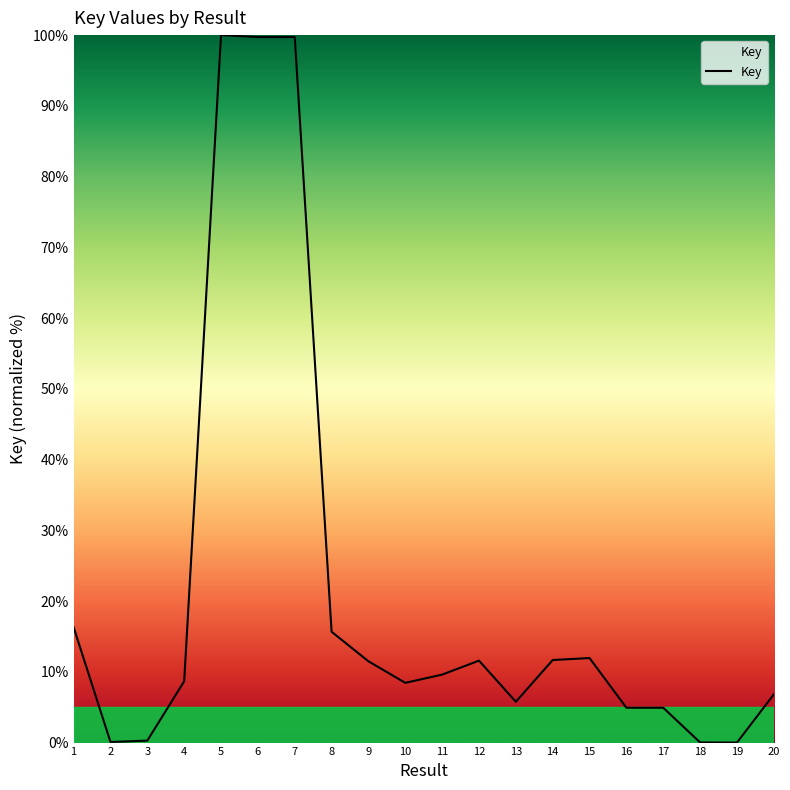

What is the greatest value displayed?

100.0